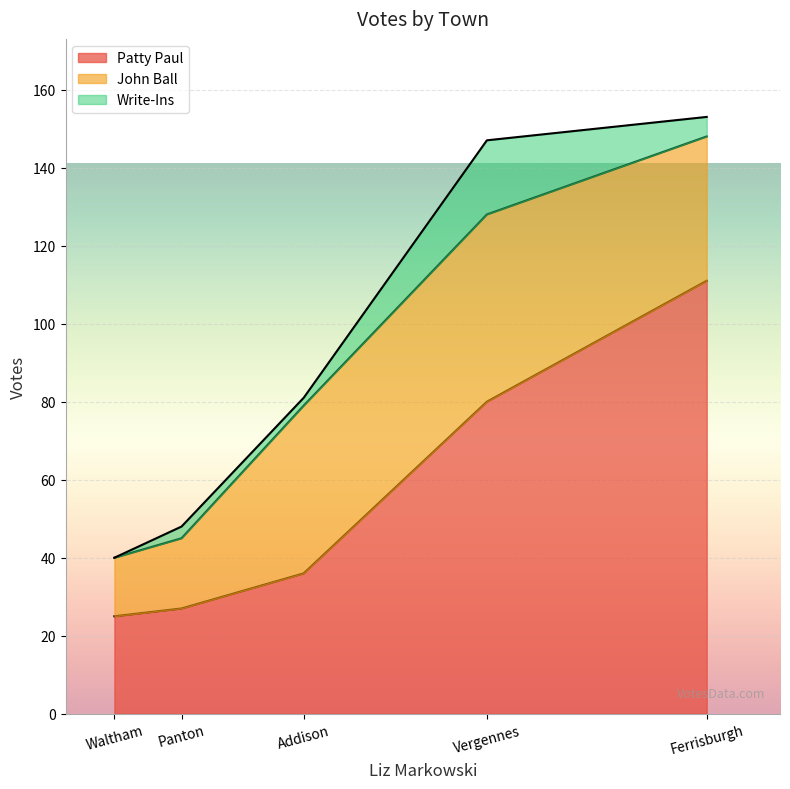

How many values in the Patty Paul series exceed 36?

2